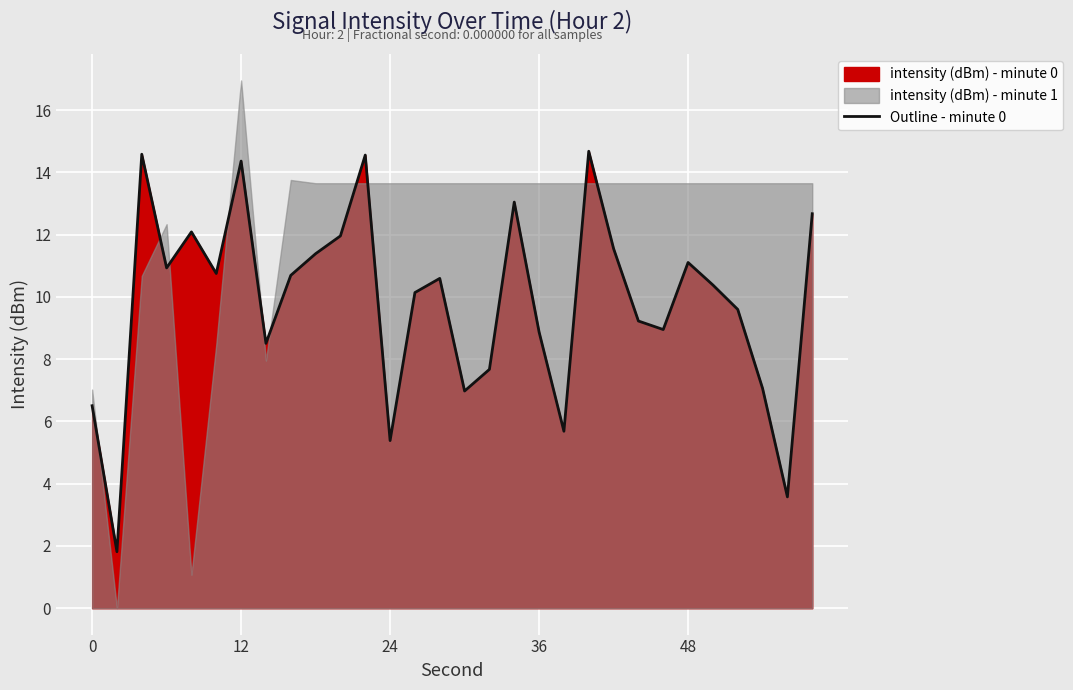

The value of Outline - minute 0 at 12 is 14.4. True or false?

True